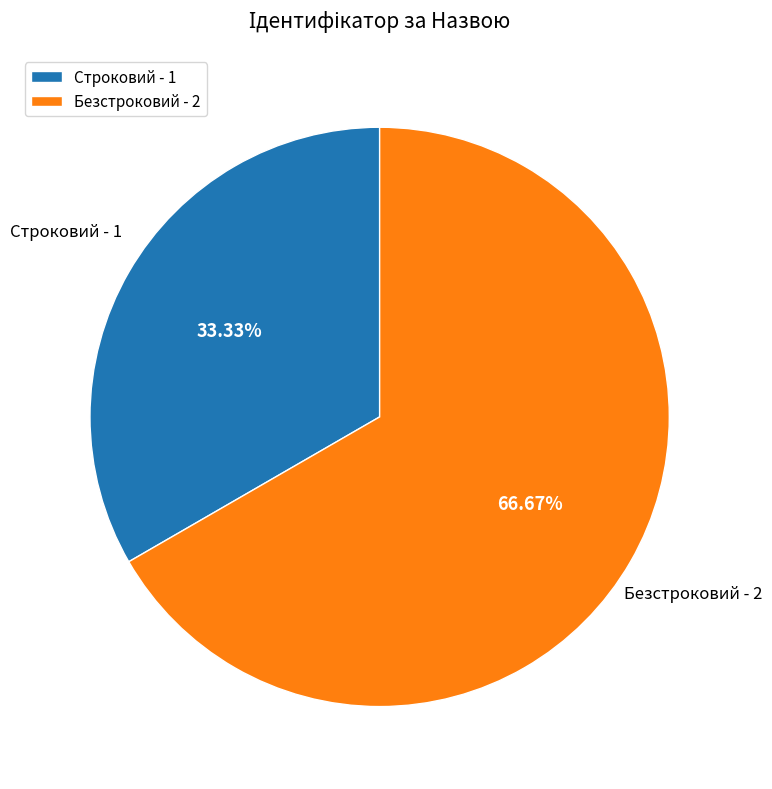

To the nearest percent, what is the combined percentage of Строковий and Безстроковий?

100%